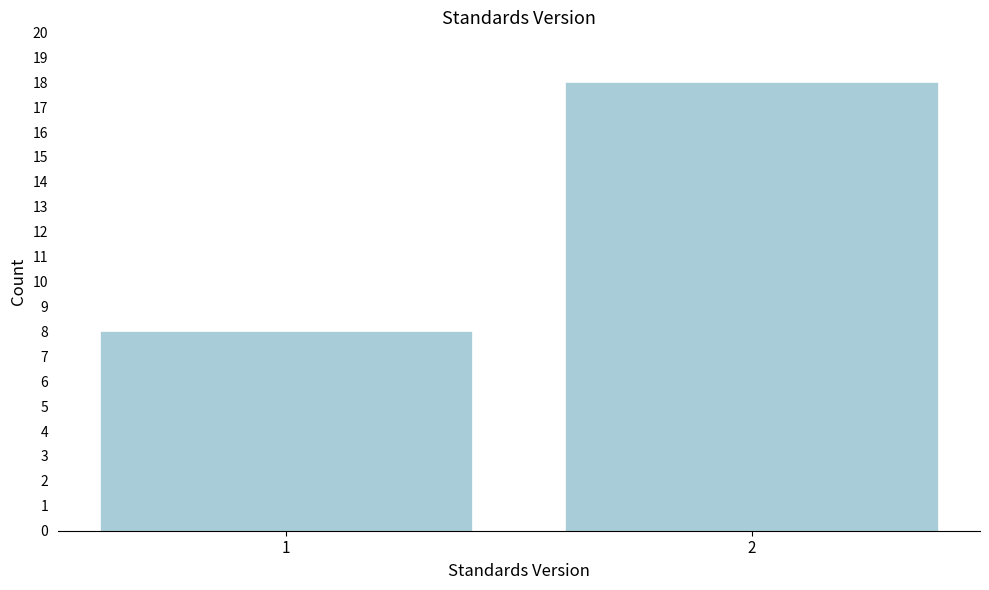

Reading left to right, extract all data points from this chart.

8	18